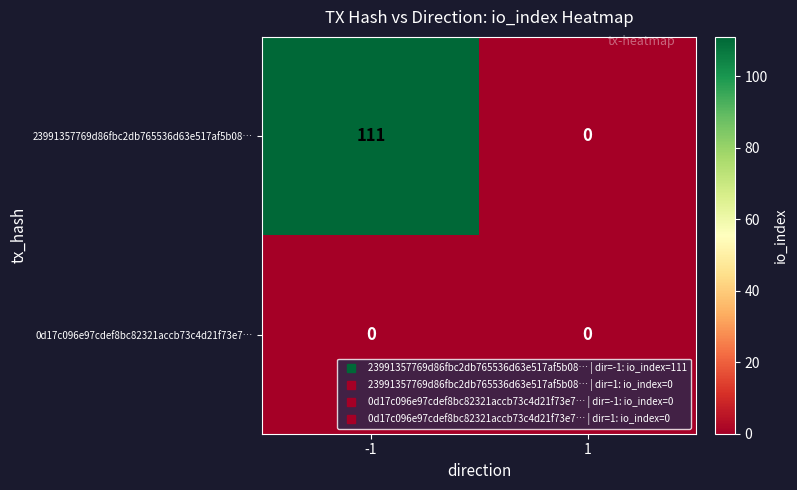

Rank the series by their average value, from highest to lowest.

23991357769d86fbc2db765536d63e517af5b08…, 0d17c096e97cdef8bc82321accb73c4d21f73e7…